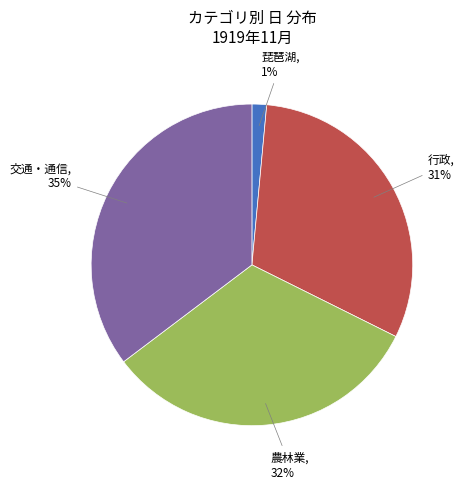

To the nearest percent, what is the average slice percentage?

25%